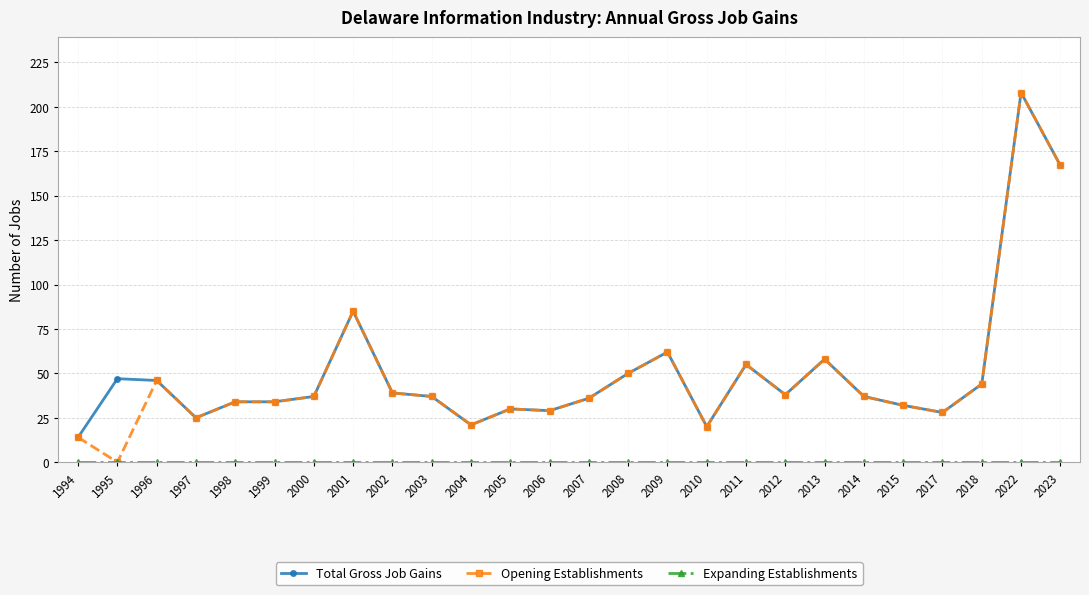

Which label corresponds to the largest value in the chart?

2022